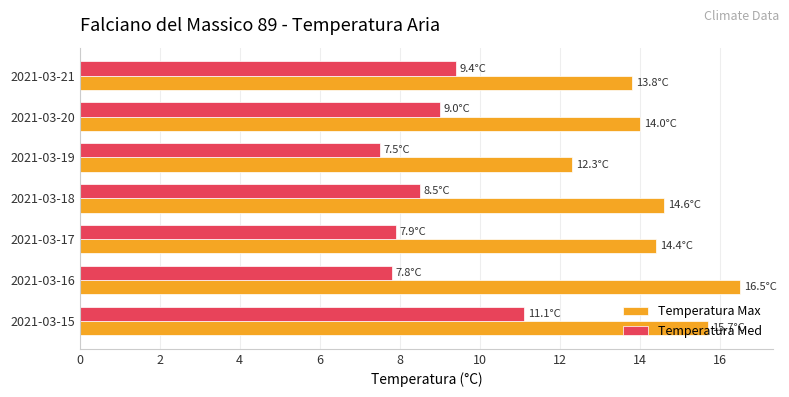

At which category does the chart reach its minimum across all series?

2021-03-19